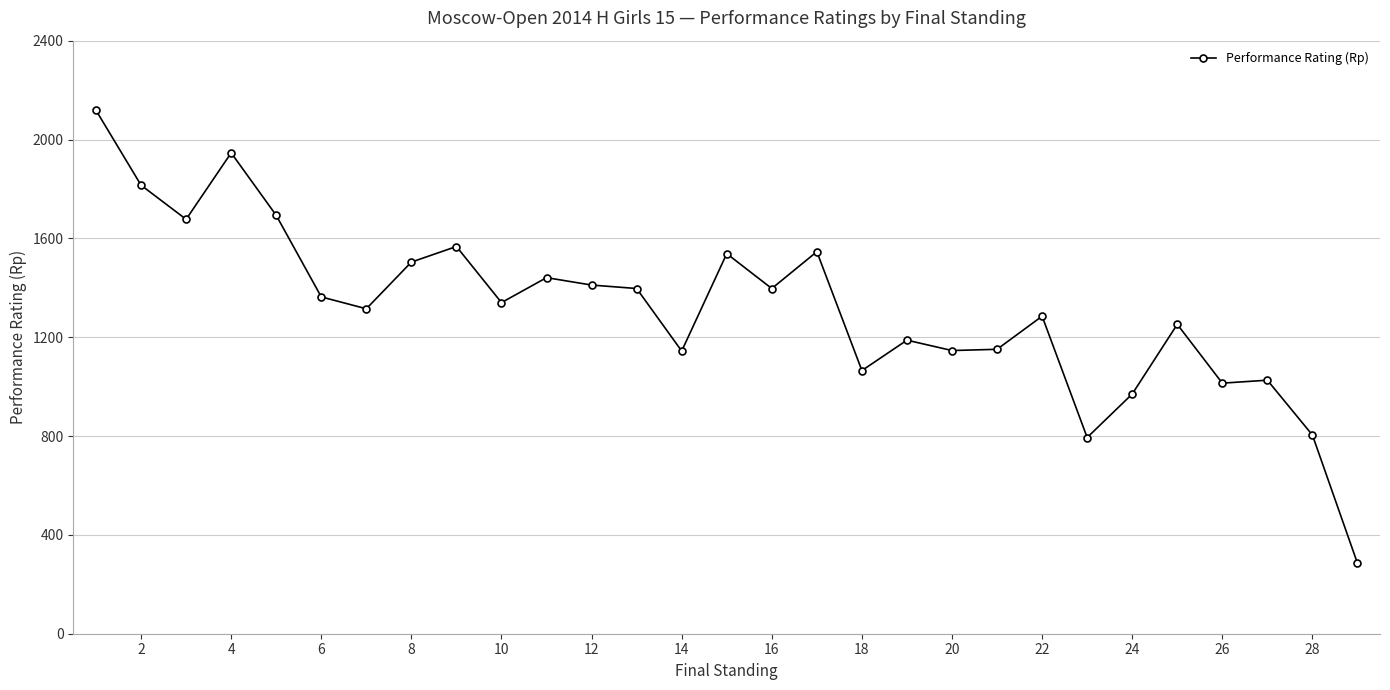

True or false: there are more than 0 points higher than both neighbors.

True